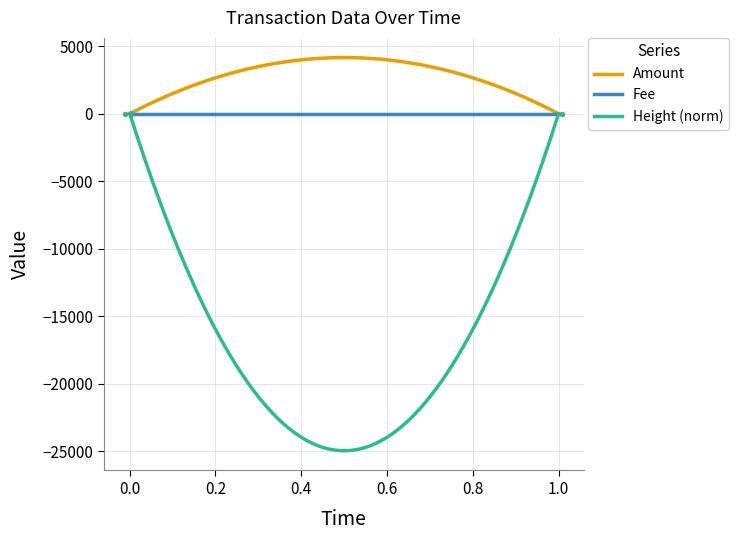

Is the value of Amount at 2016-09-23 02:34:49 greater than the value of Height_scaled at 2017-07-22 16:11:51?

No